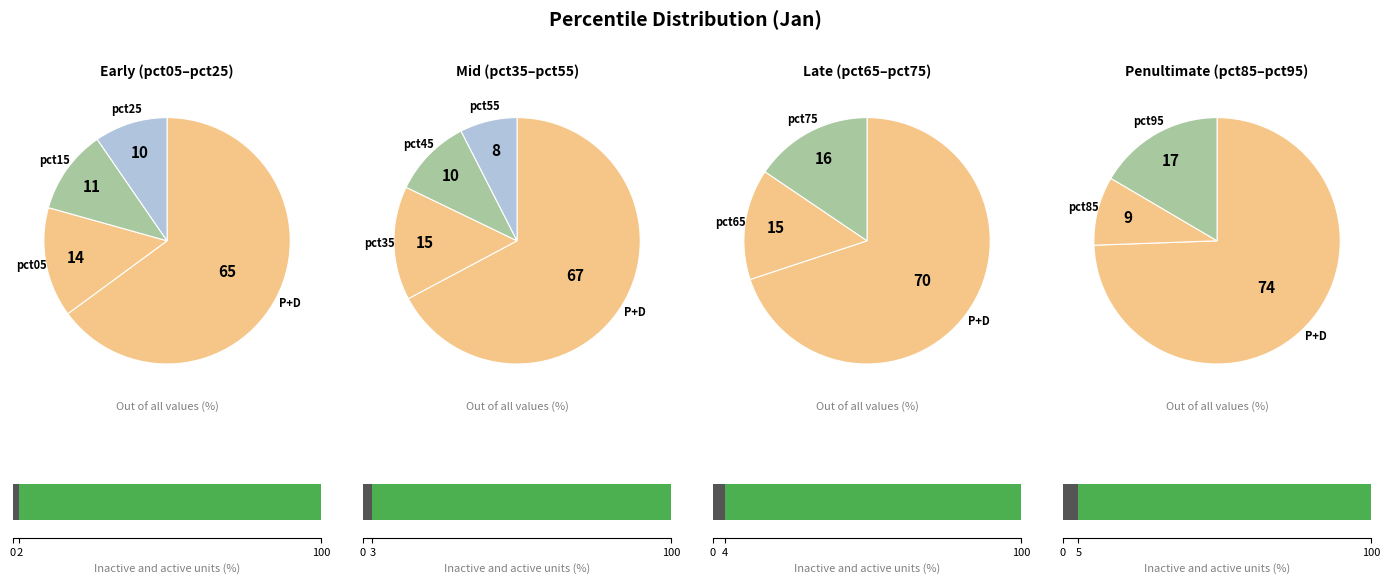

Combined, what portion of the pie is pct35 and pct15?

26.6%